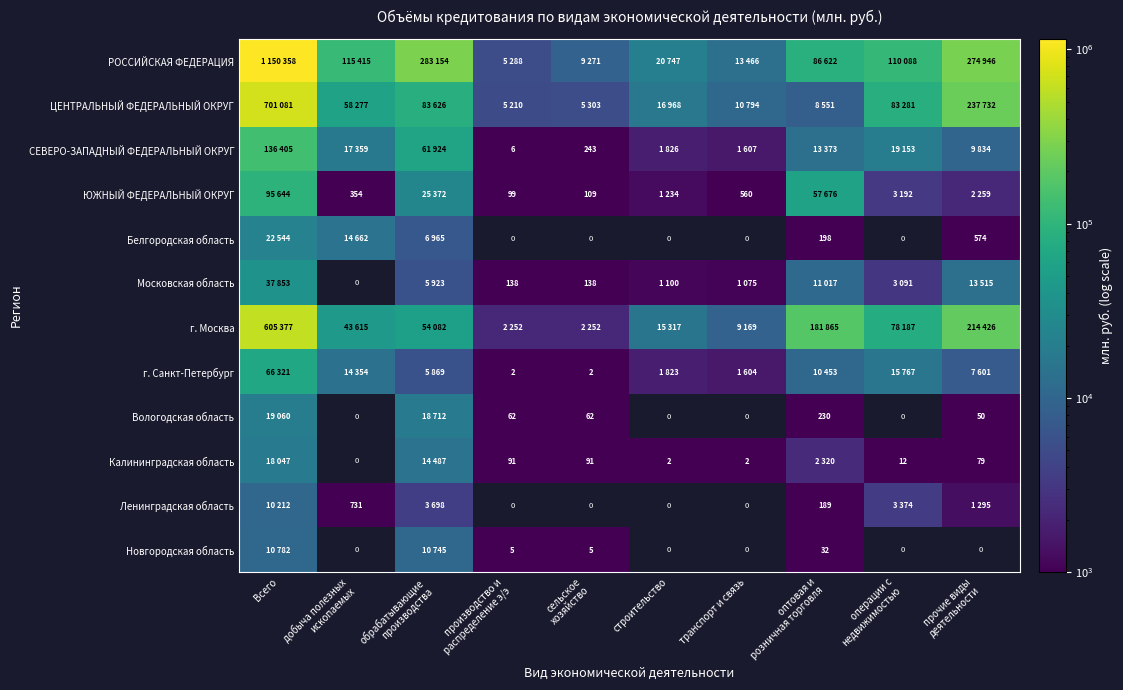

List the series in order of their overall mean, lowest first.

г. Санкт-Петербург, Вологодская область, Калининградская область, Ленинградская область, Новгородская область, ЮЖНЫЙ ФЕДЕРАЛЬНЫЙ ОКРУГ, Белгородская область, Московская область, г. Москва, СЕВЕРО-ЗАПАДНЫЙ ФЕДЕРАЛЬНЫЙ ОКРУГ, ЦЕНТРАЛЬНЫЙ ФЕДЕРАЛЬНЫЙ ОКРУГ, РОССИЙСКАЯ ФЕДЕРАЦИЯ